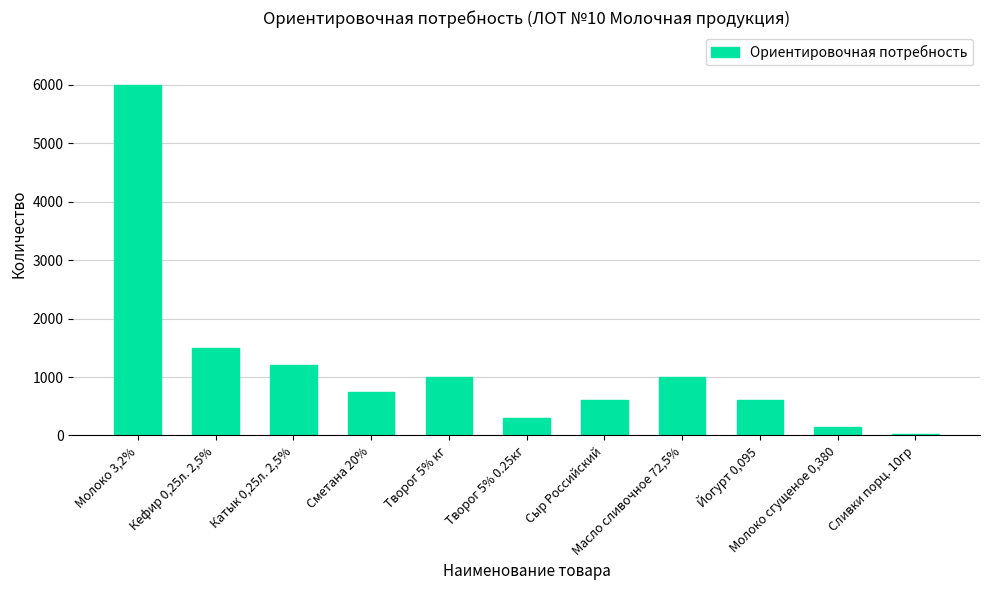

Reading left to right, extract all data points from this chart.

Молоко 3,2%=6000	Кефир 0,25л. 2,5%=1500	Катык 0,25л. 2,5%=1200	Сметана 20%=750	Творог 5% кг=1000	Творог 5% 0.25кг=300	Сыр Российский=600	Масло сливочное 72,5%=1000	Йогурт 0,095=600	Молоко сгущеное 0,380=150	Сливки порц. 10гр=30